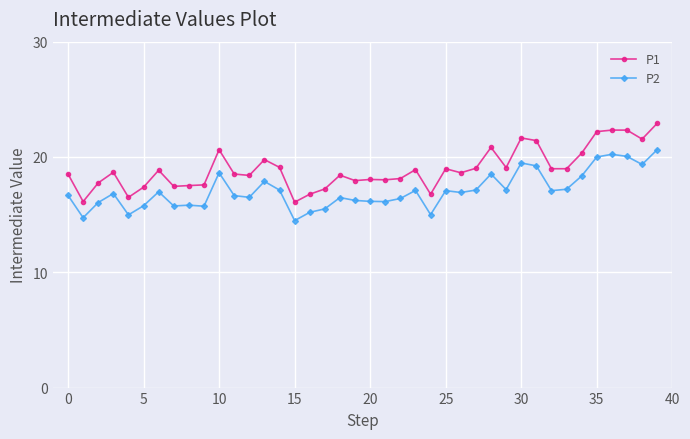

What is the difference between the maximum and second lowest values in the P2 series?

5.9